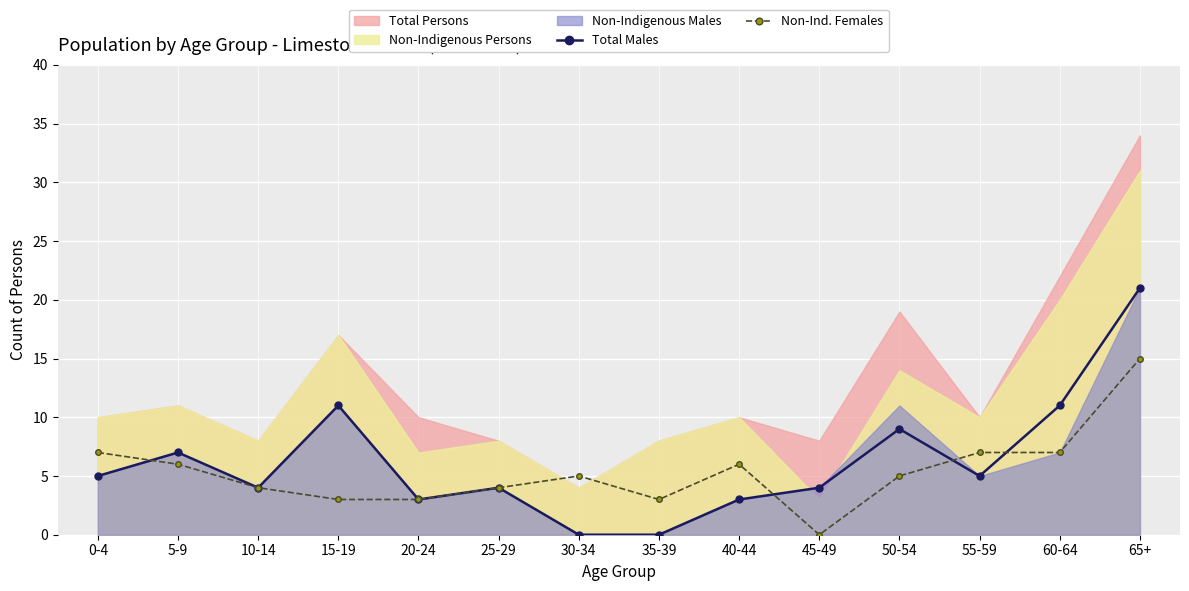

Between 25-29 and 60-64, which is larger?

60-64